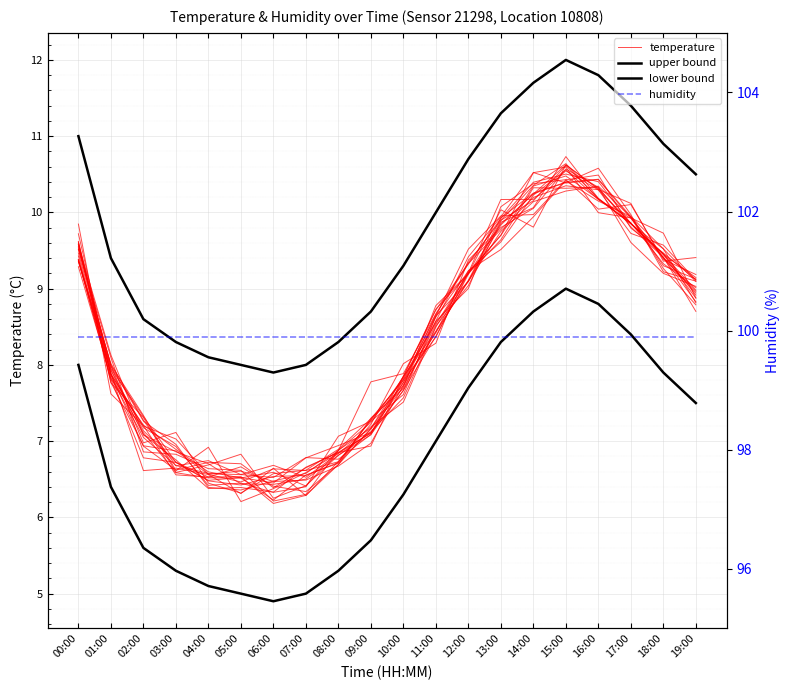

What position from the left is 13:00?

14